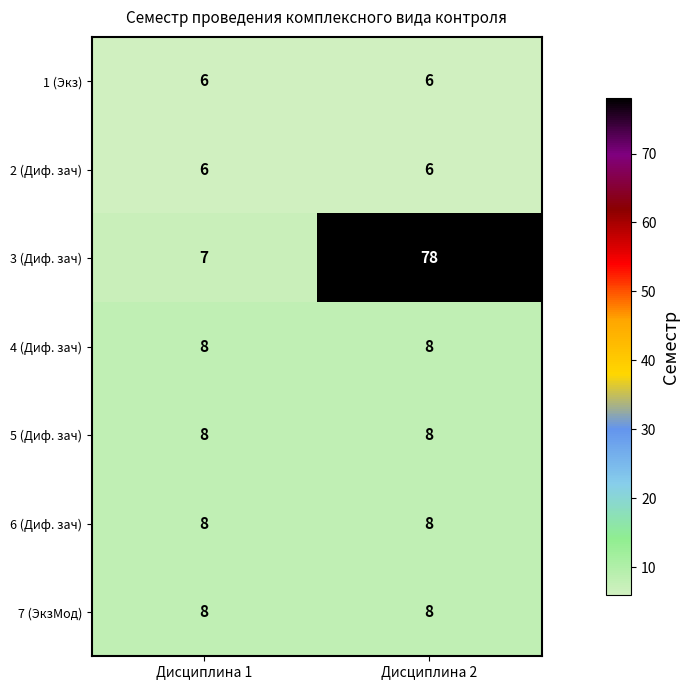

Which series has the largest total across all categories?

3 (Диф. зач)